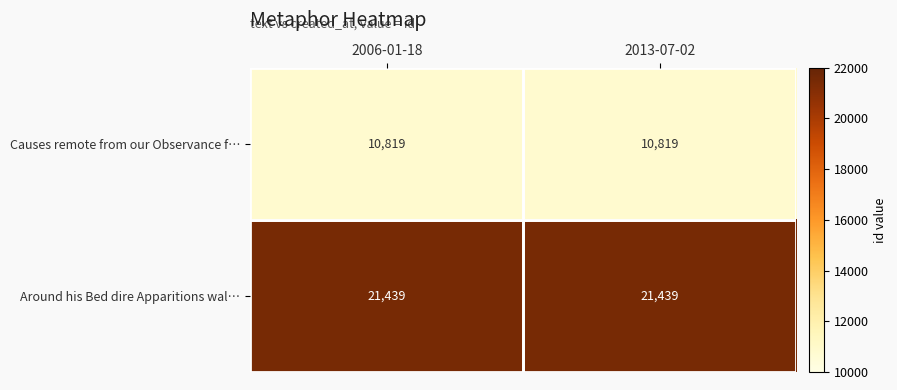

Is the value of Causes remote from our Observance f… at 2006-01-18 greater than the value of Around his Bed dire Apparitions wal… at 2006-01-18?

No